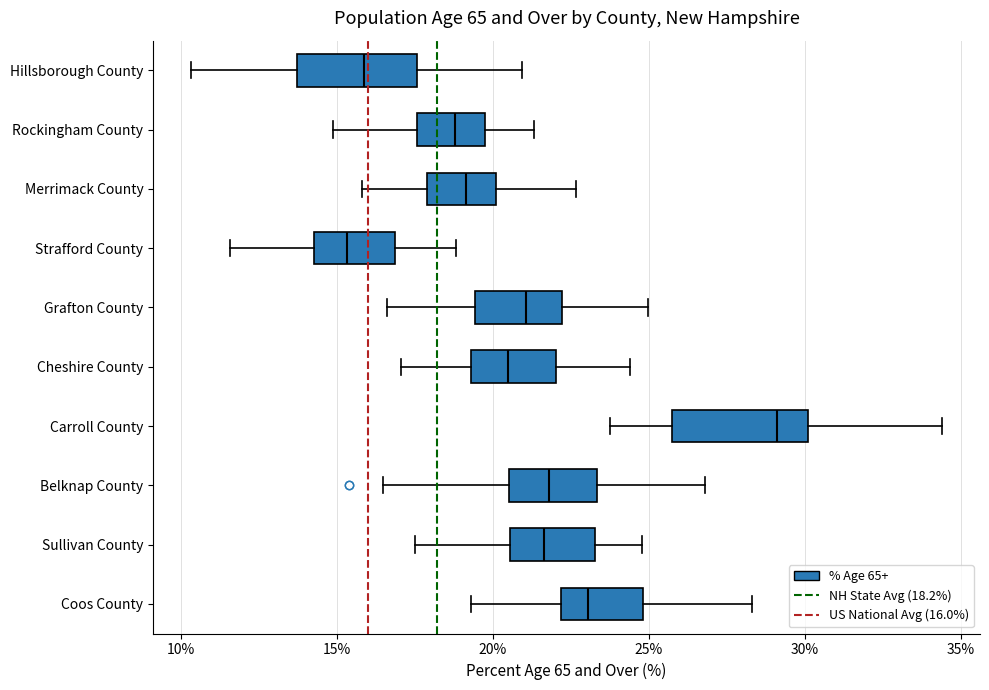

Which box's median line is the furthest to the left?

Strafford County